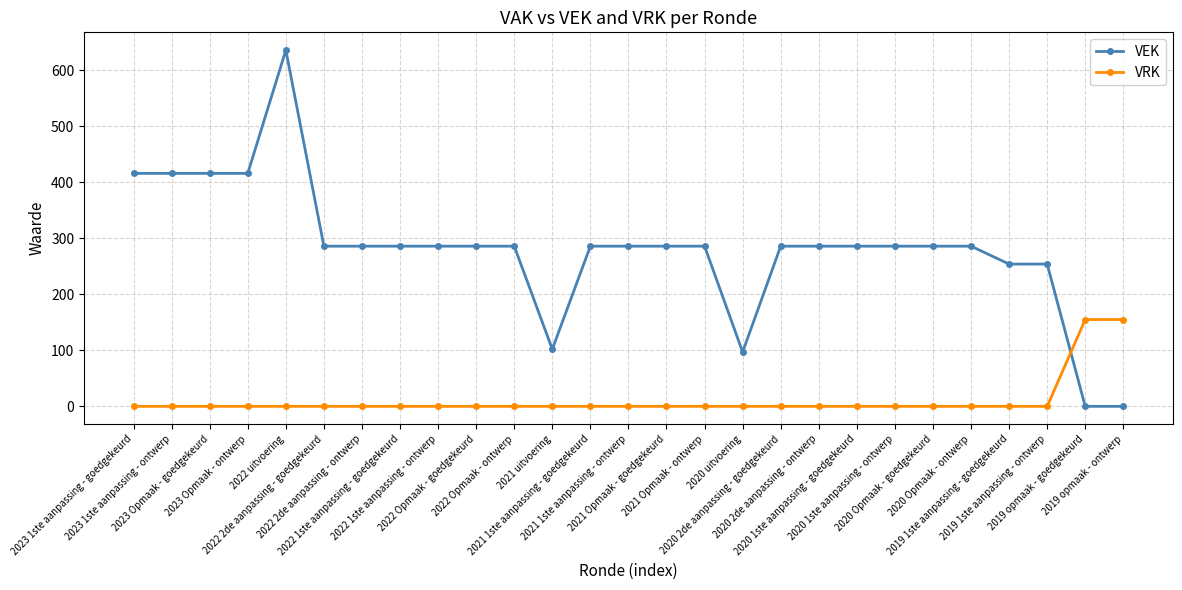

What is the maximum value for VRK?

155